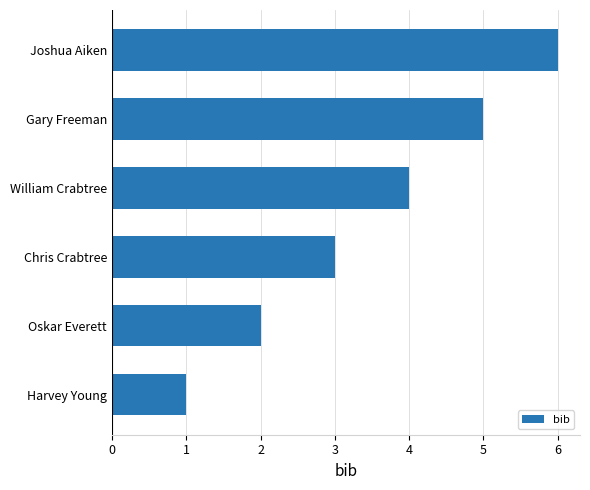

List the labels in order of value, smallest first.

Harvey Young, Oskar Everett, Chris Crabtree, William Crabtree, Gary Freeman, Joshua Aiken